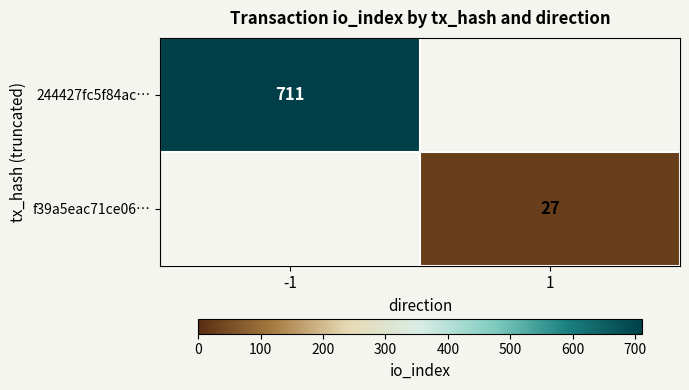

The 244427fc5f84ac… series shows 711 at -1. True or false?

True